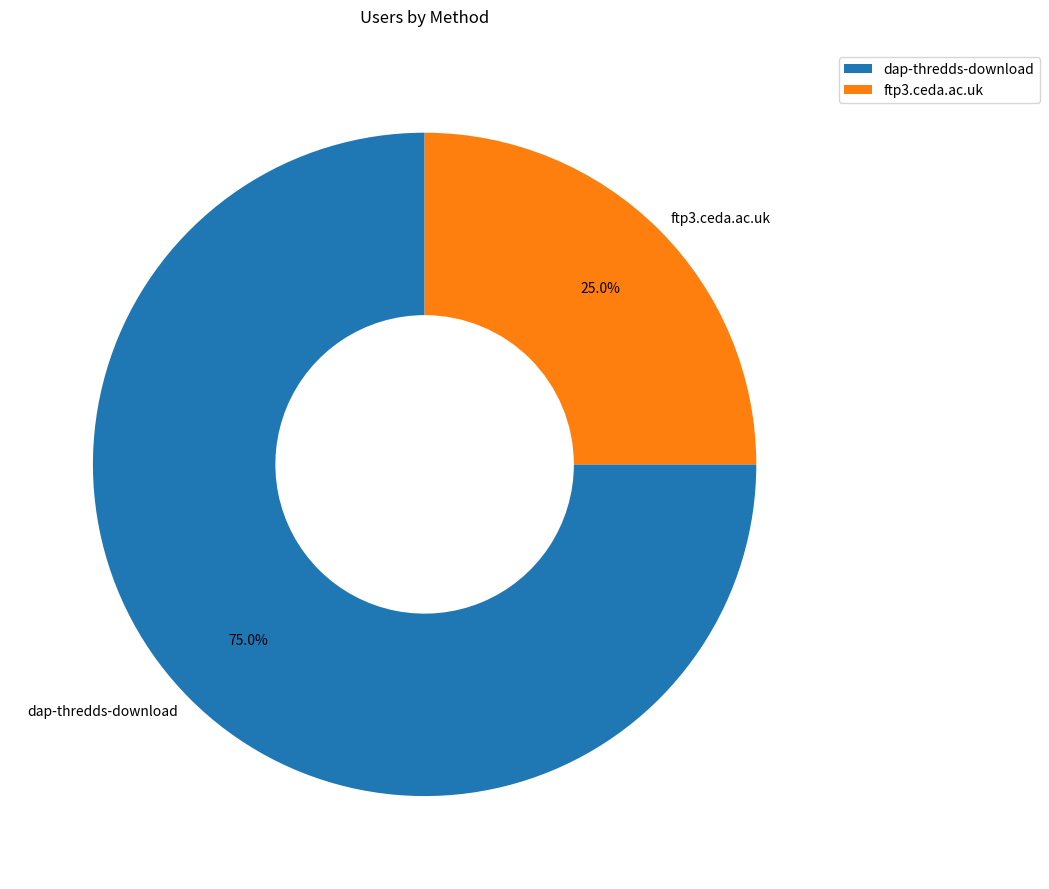

Do ftp3.ceda.ac.uk and dap-thredds-download together represent more than half of the pie?

Yes